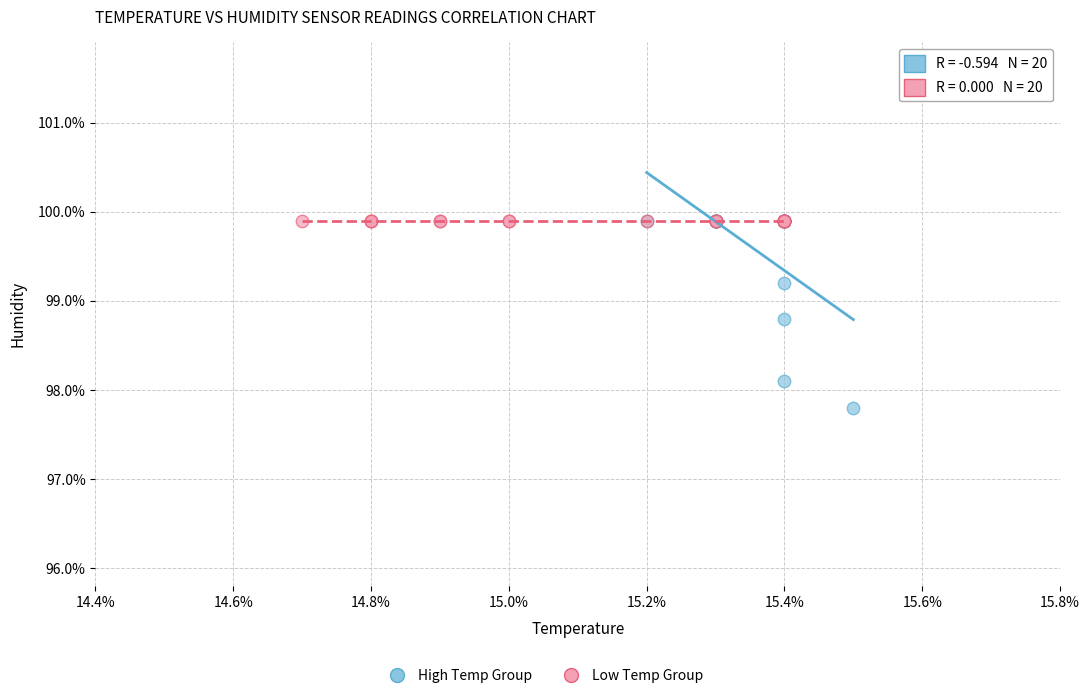

Which series contains the lowest Y value?

High Temp Group